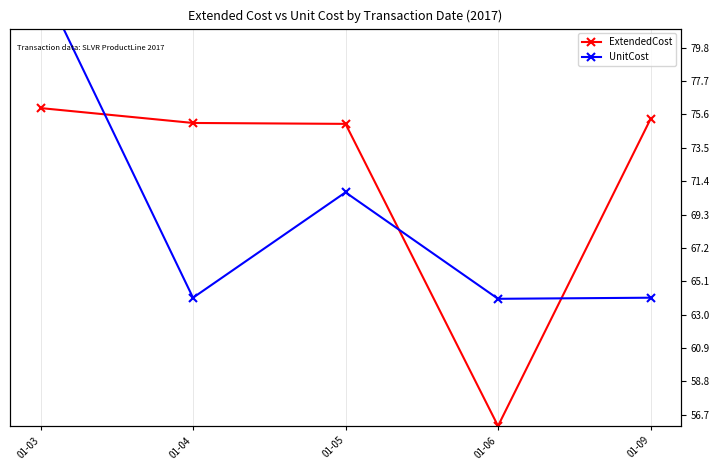

Which series has the widest spread of values?

ExtendedCost